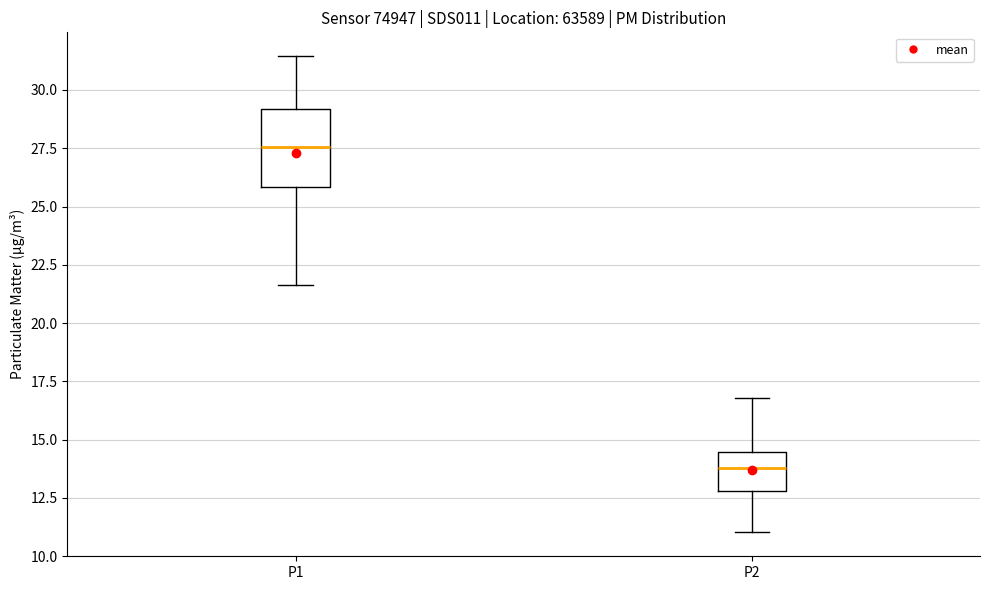

Comparing the boxes themselves (not the whiskers), which one is the tallest?

P1